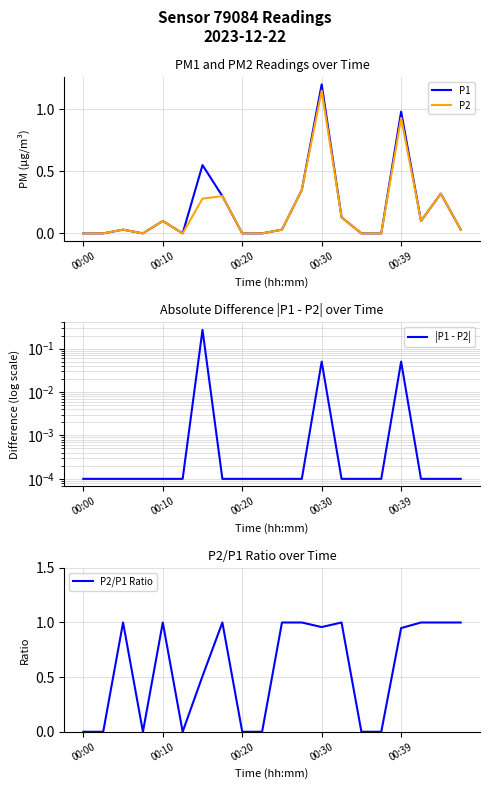

How many categories are shown in the chart?

20